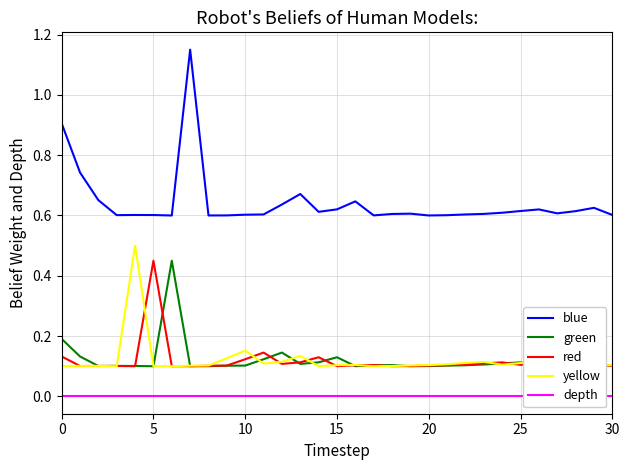

How many categories are shown in the chart?

31